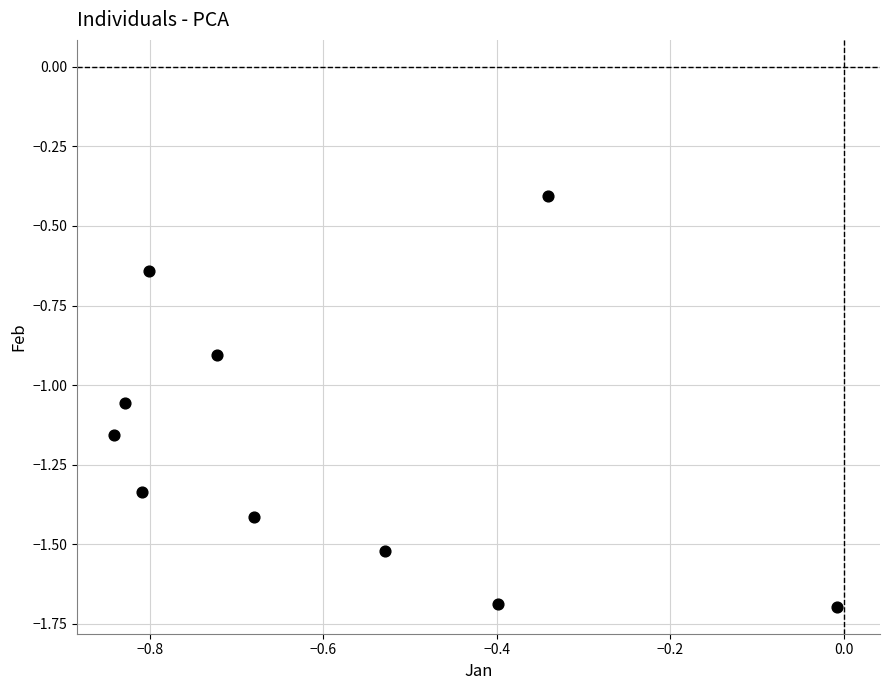

What is the range of X values (max minus min)?

0.8